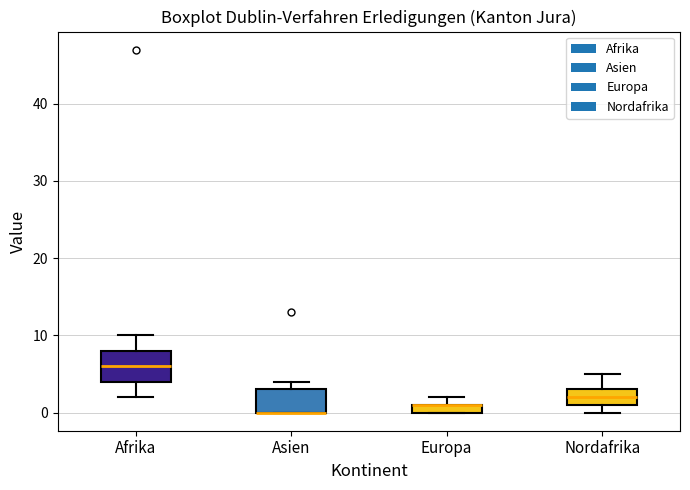

Comparing the boxes themselves (not the whiskers), which one is the tallest?

Afrika